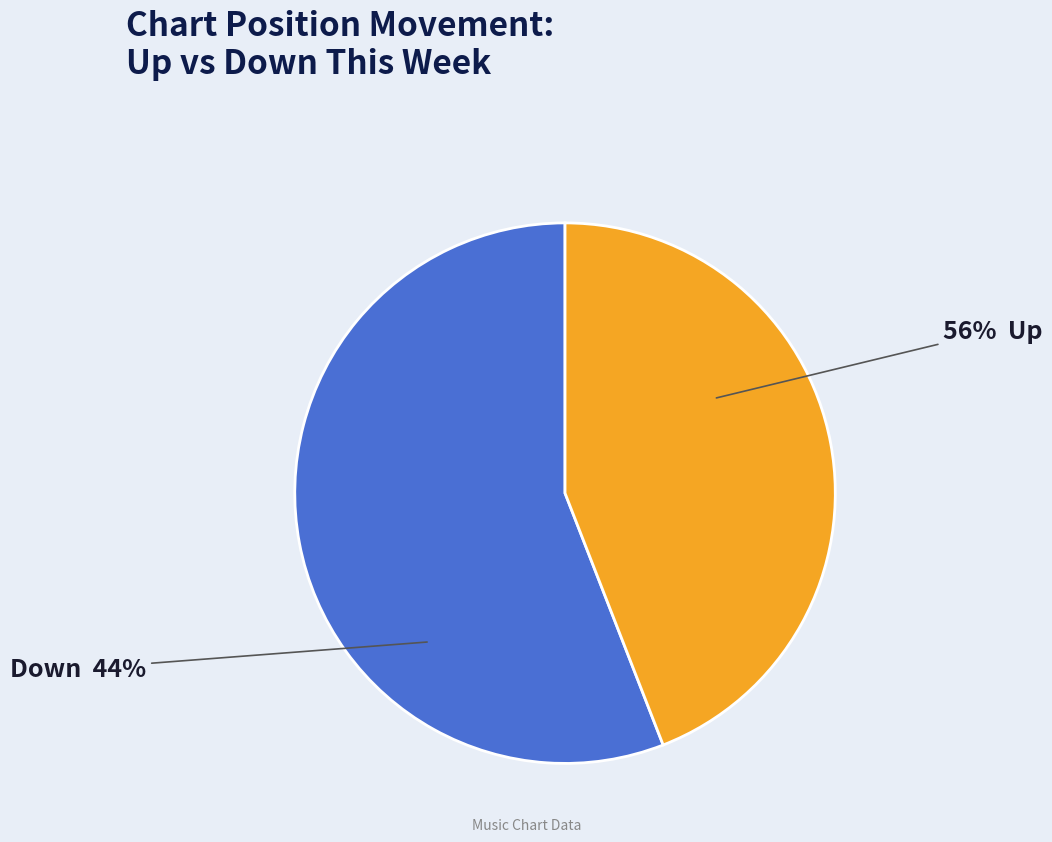

Which slice is the largest?

up